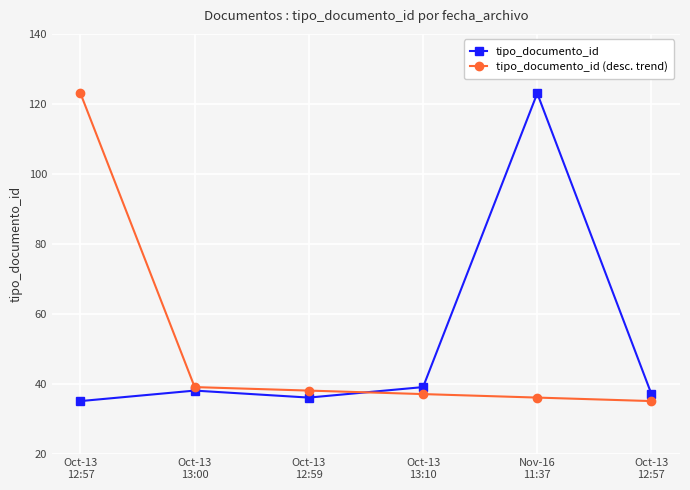

What is the difference between the maximum and minimum values in the tipo_documento_id series?

88